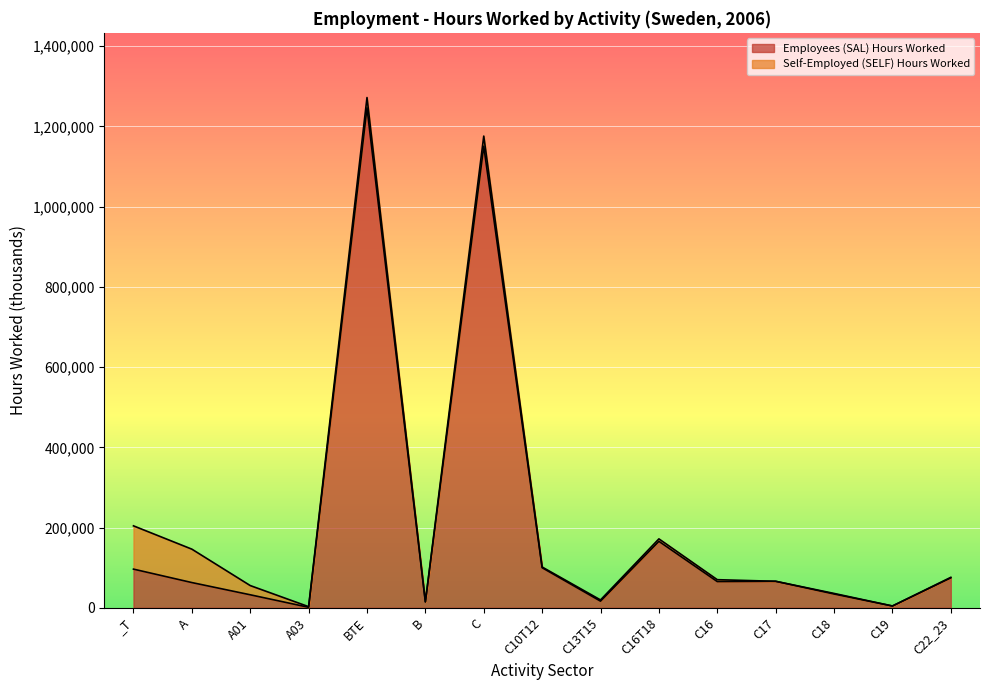

Approximately how many times larger is the value at C16T18 compared to _T?

1.7